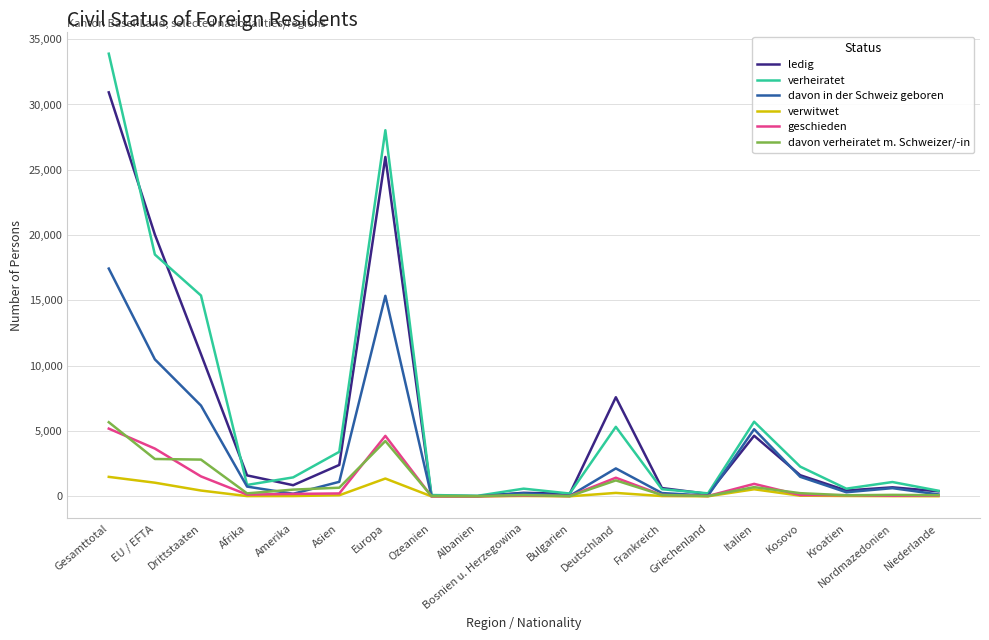

What is the sum of the verheiratet values at Griechenland and EU / EFTA?

18742